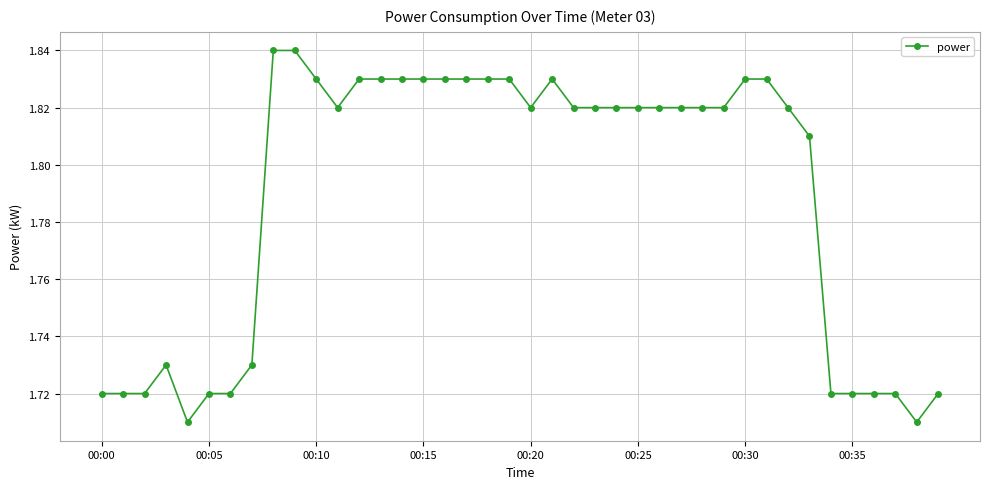

Count the number of categories in the chart.

40